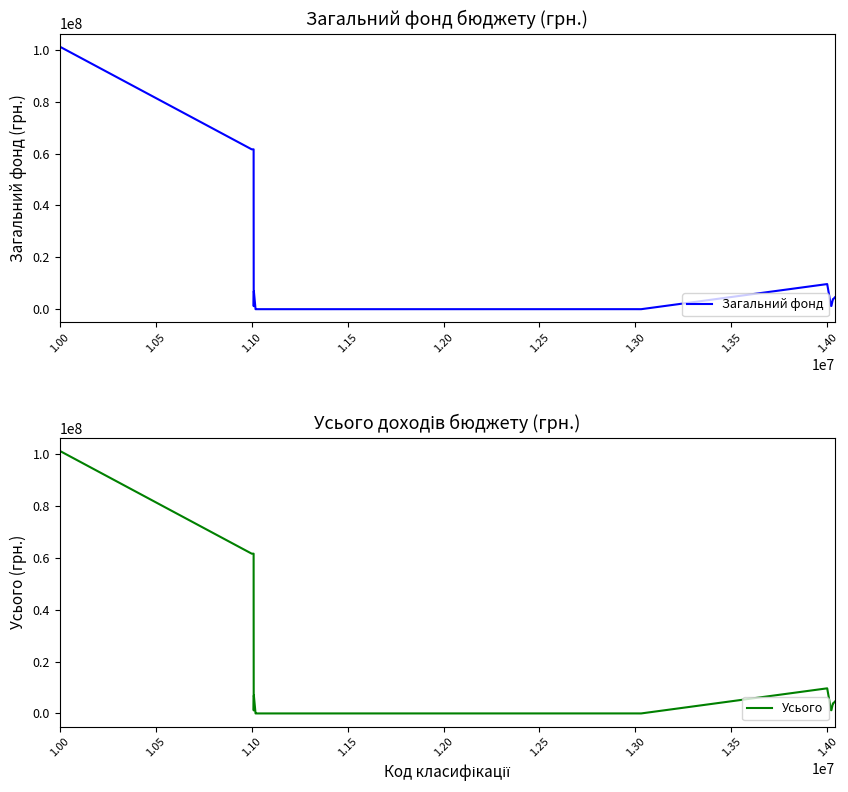

How many lines are shown in the chart?

2